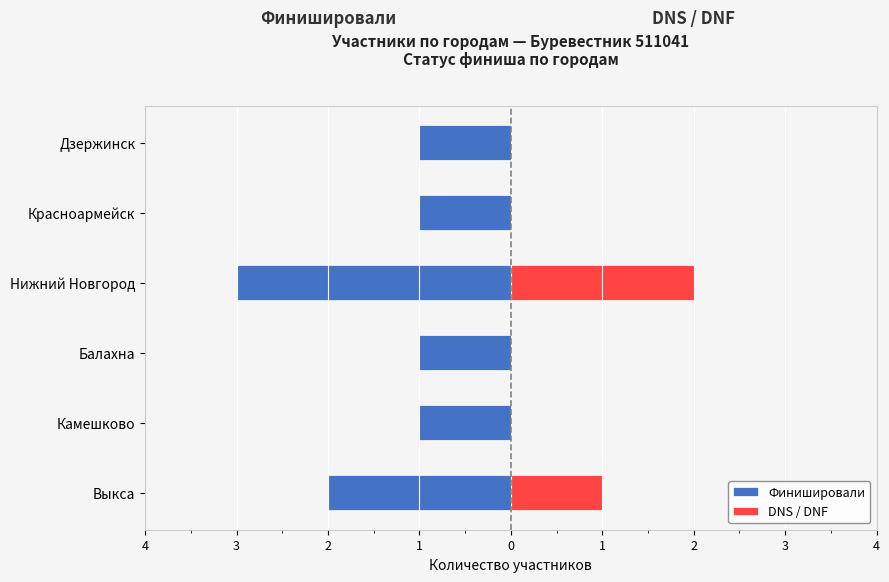

The Финишировали series shows -1 at Дзержинск. True or false?

True